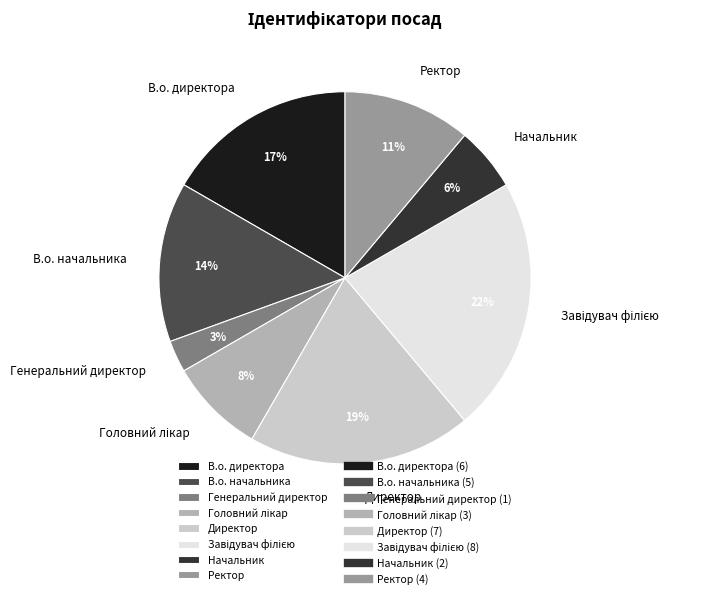

To the nearest percent, what portion does Начальник represent?

6%